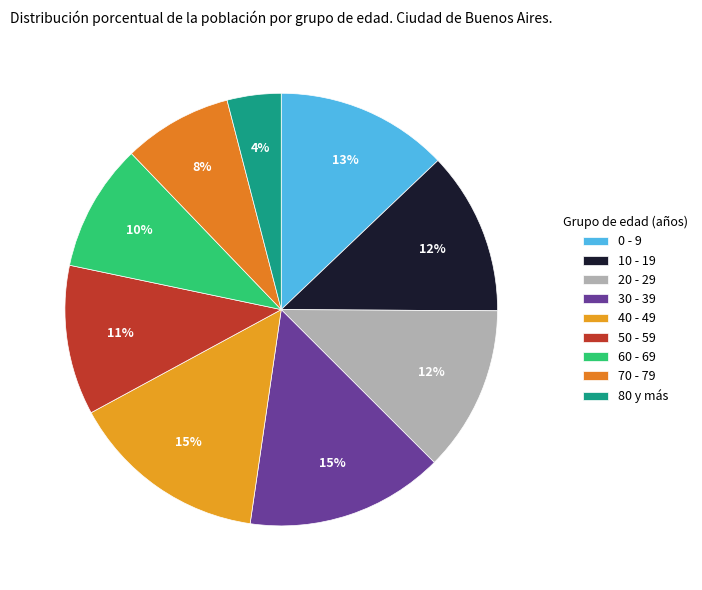

To the nearest percent, what percentage of the pie is 50 - 59?

11%